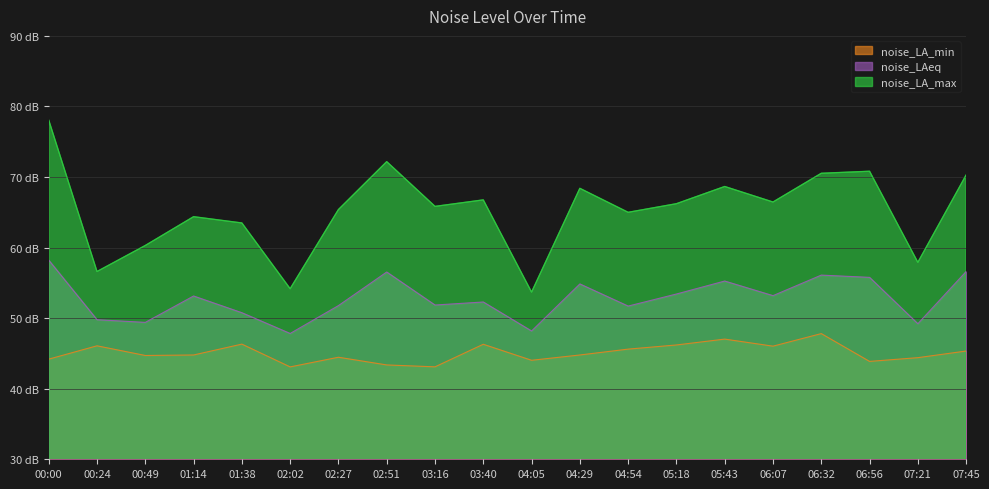

True or false: noise_LAeq and noise_LA_min intersect in this chart.

False